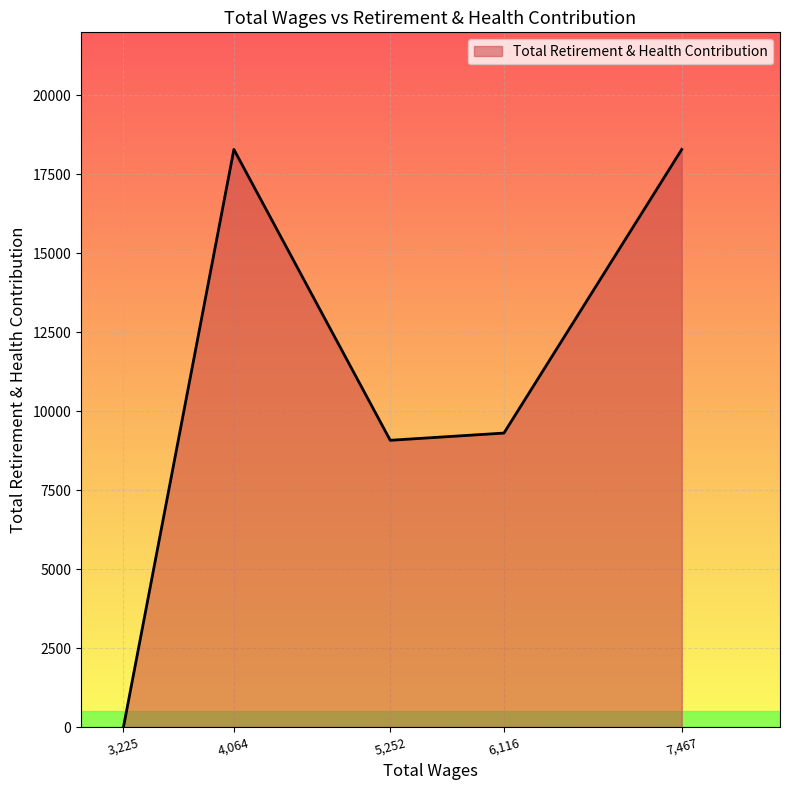

The value at 5,252 is 9080. True or false?

True